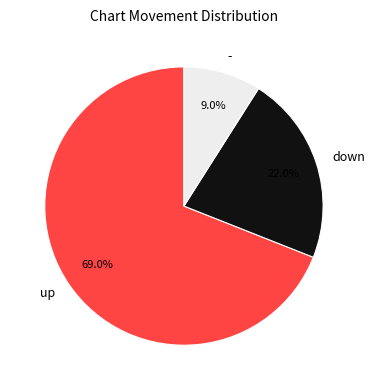

Does down account for over 50% of the chart?

No